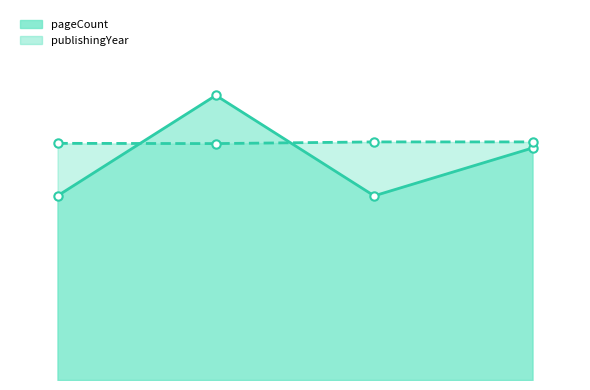

What value does the pageCount series have at 6198?

476.0